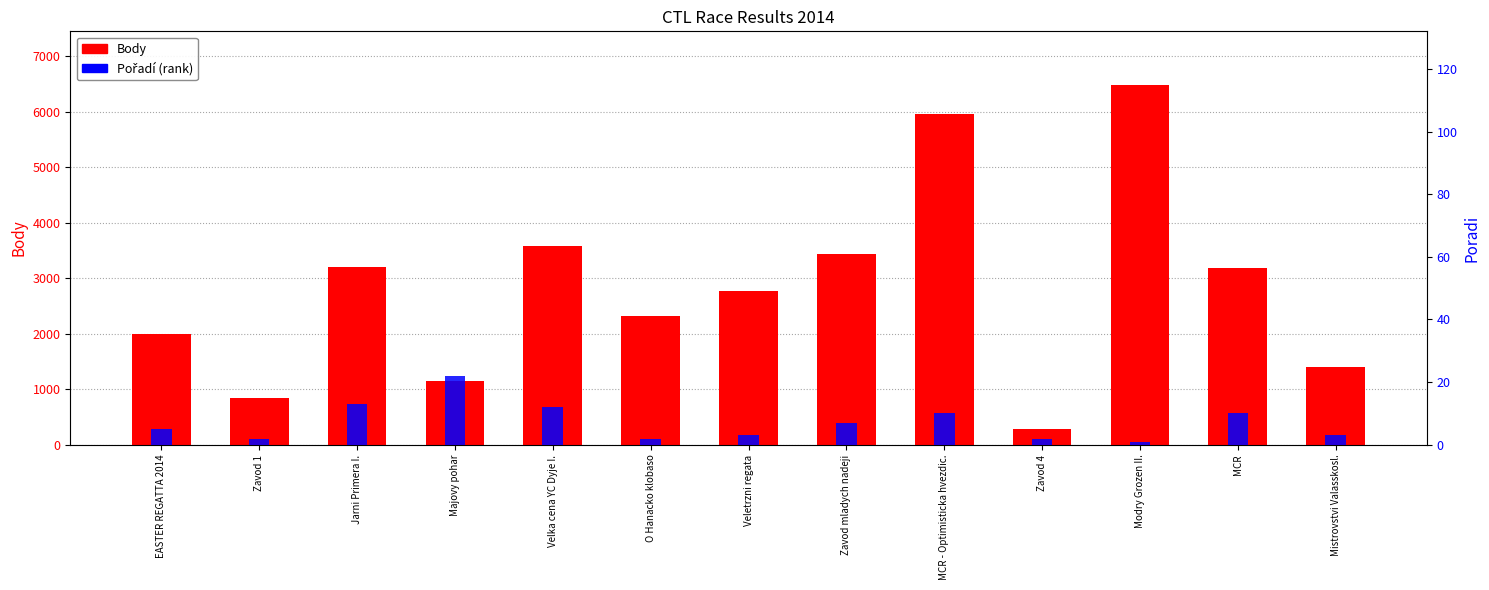

At how many categories does at least one series exceed 1990?

9